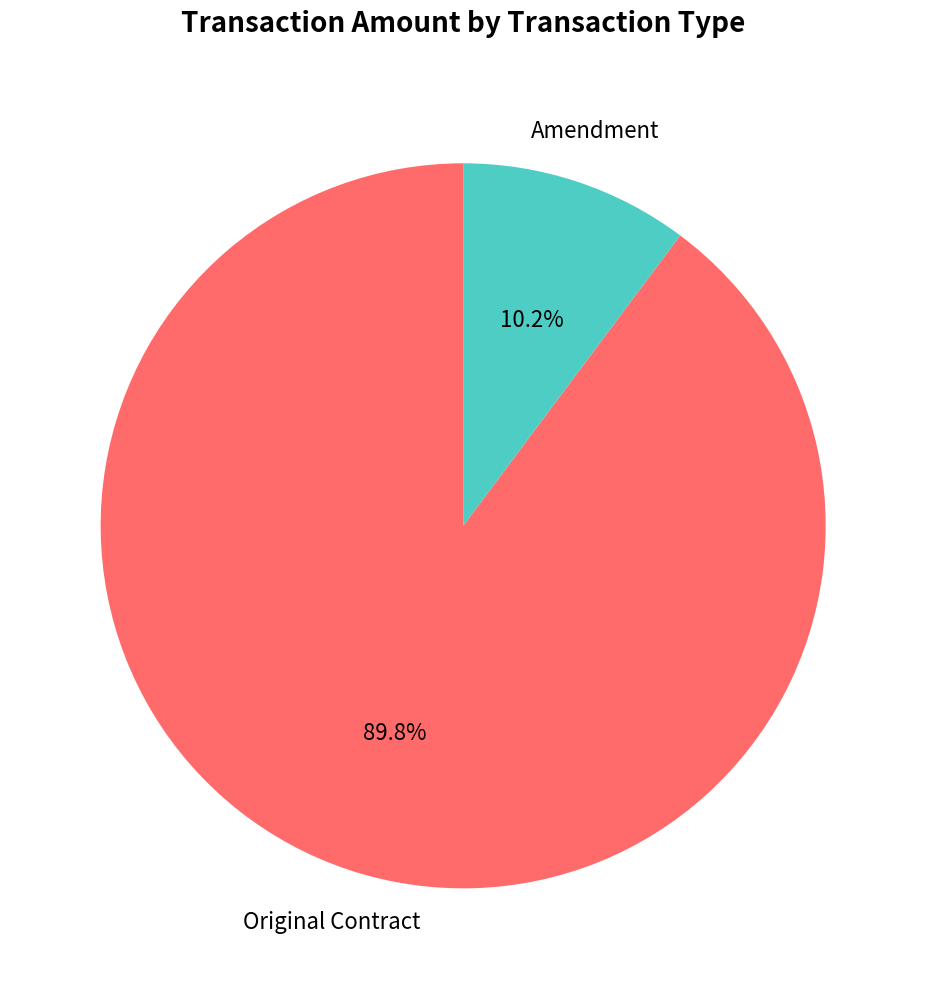

To the nearest percent, what is the average slice percentage?

50%